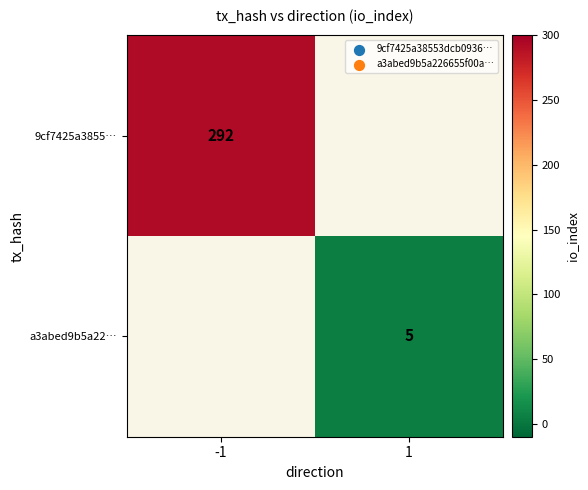

The value of a3abed9b5a22… at 1 is 3. True or false?

False